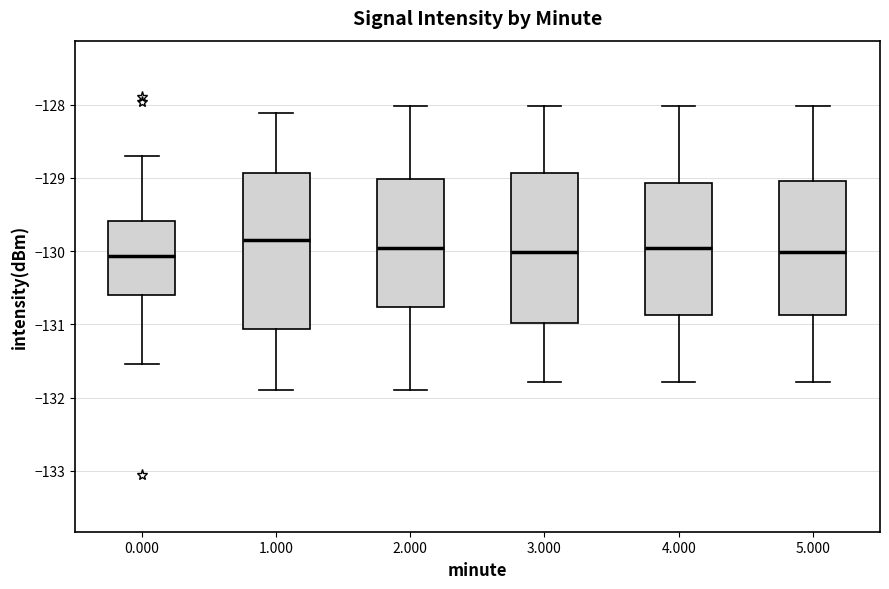

Where is the lower edge of the box at x = 4.000 on the y-axis? The values are not printed on the chart, so give them approximately, as read against the axis.

-130.9